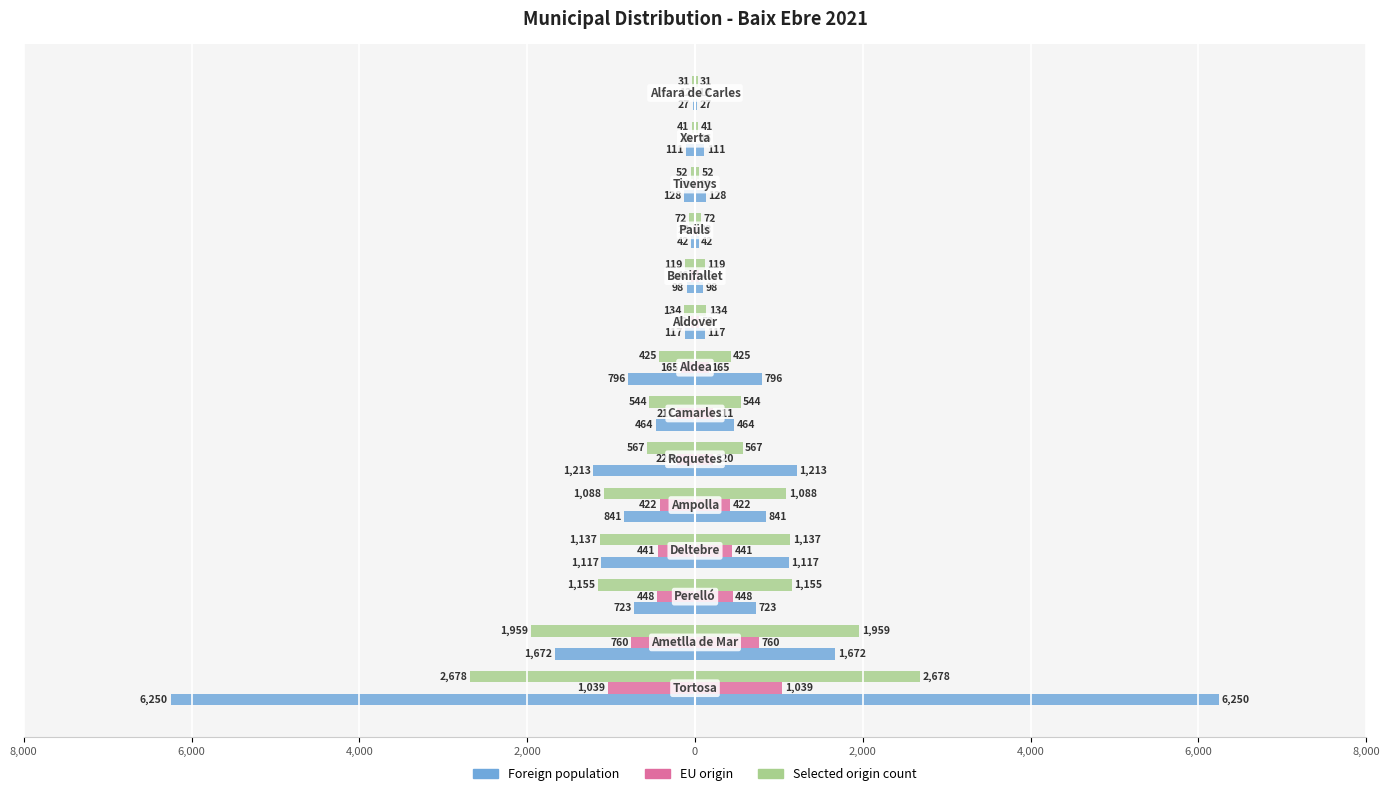

Is it true that Foreign population equals -487 at 0?

False